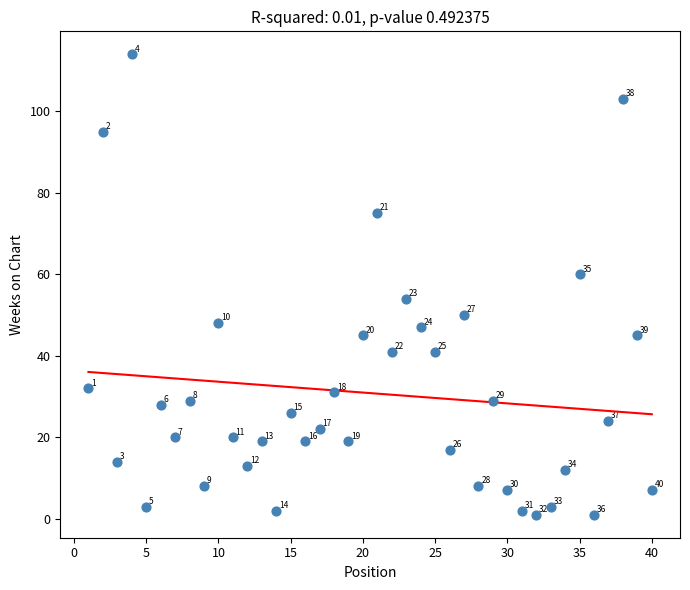

What is the range of Y values (max minus min)?

113